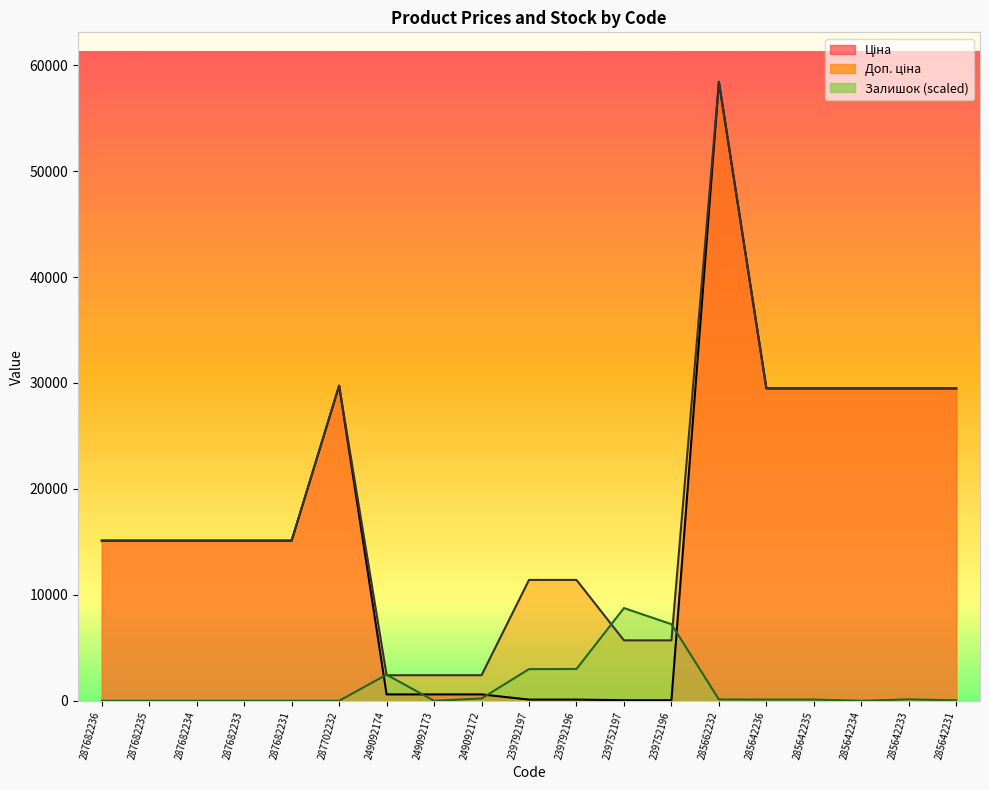

What is the value of the Доп. ціна point at the 1st from the left?

15120.0